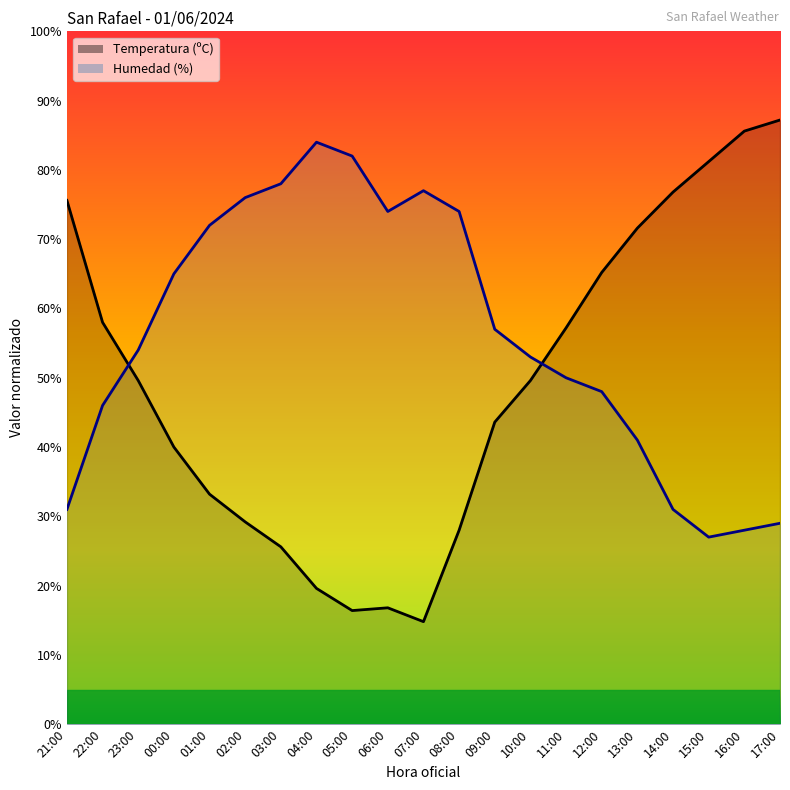

What is the highest value of the Humedad (%) series?

84.0